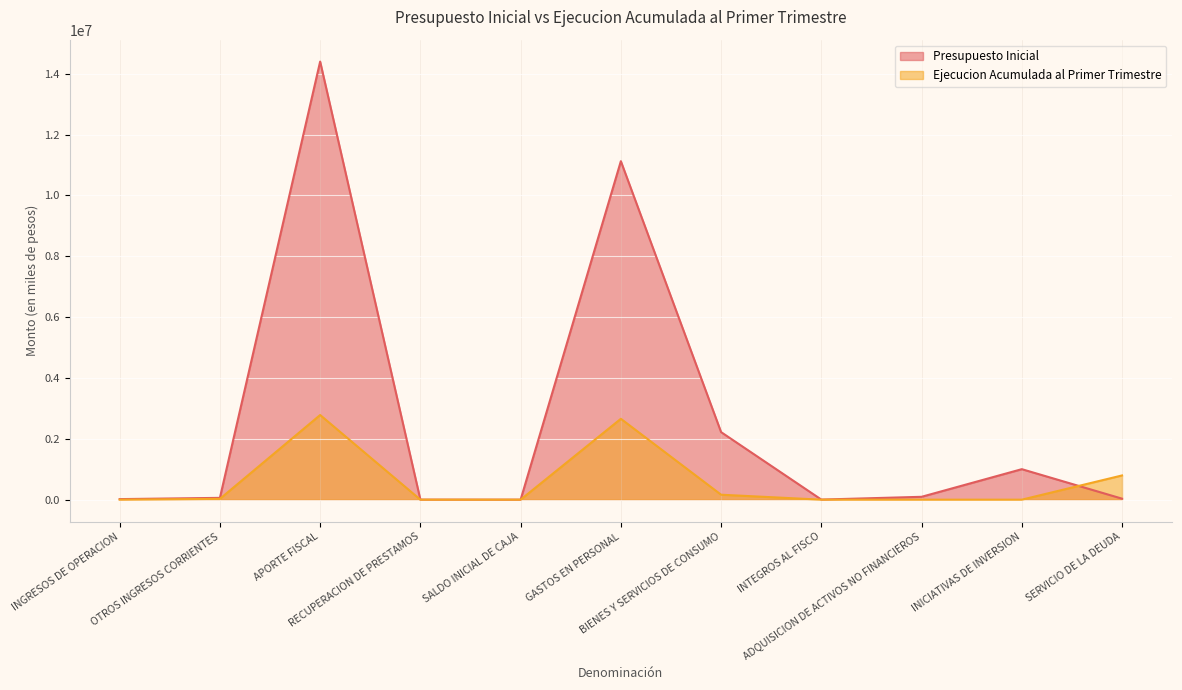

What are all the series names shown in the legend?

Presupuesto Inicial, Ejecucion Acumulada al Primer Trimestre